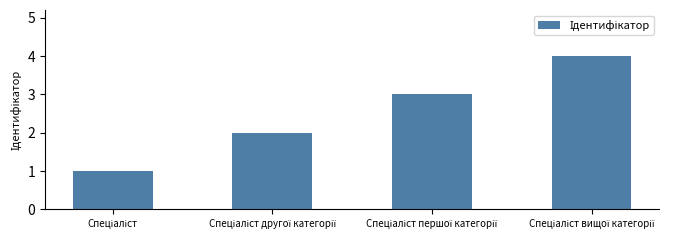

What is the smallest value displayed?

1